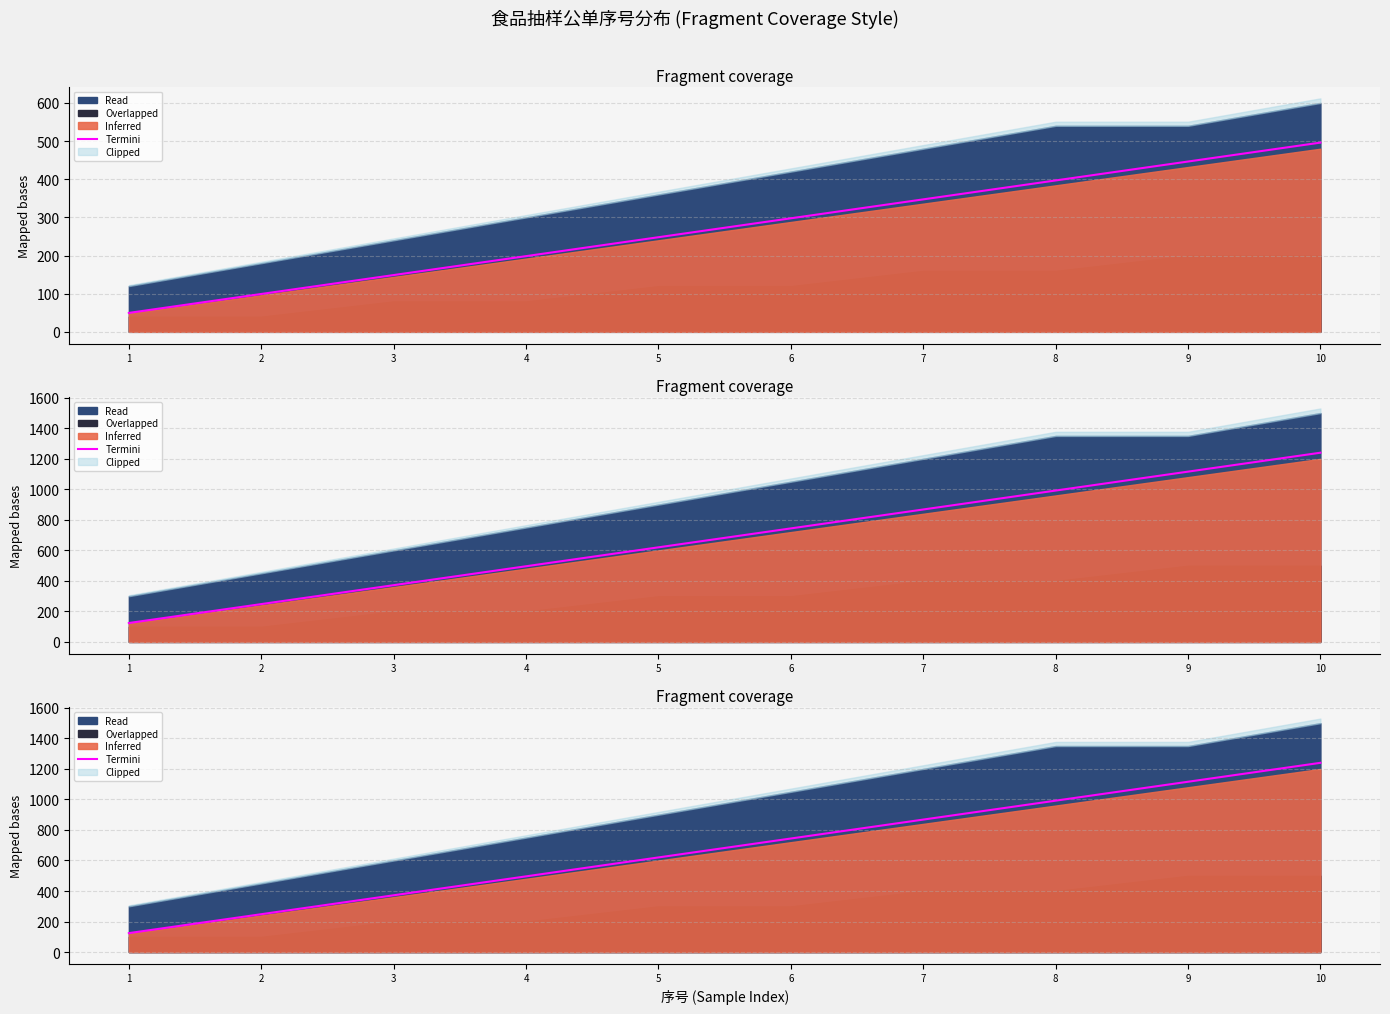

What is the sum of all values?

6820